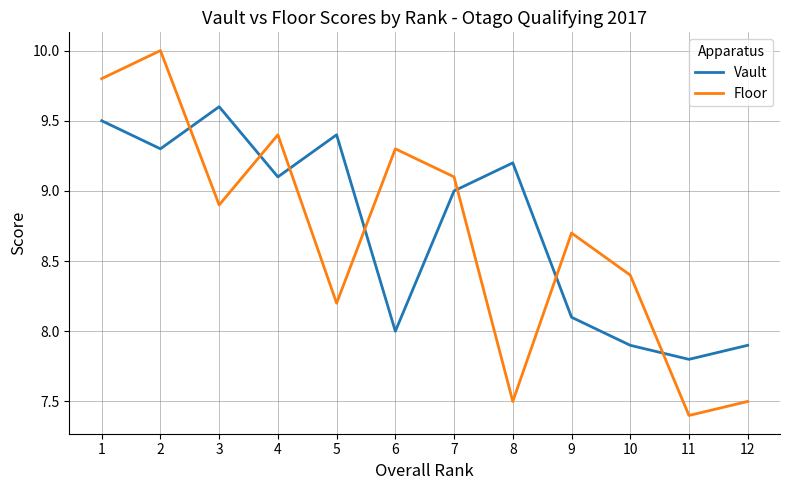

Read the Floor value at 3.

8.9